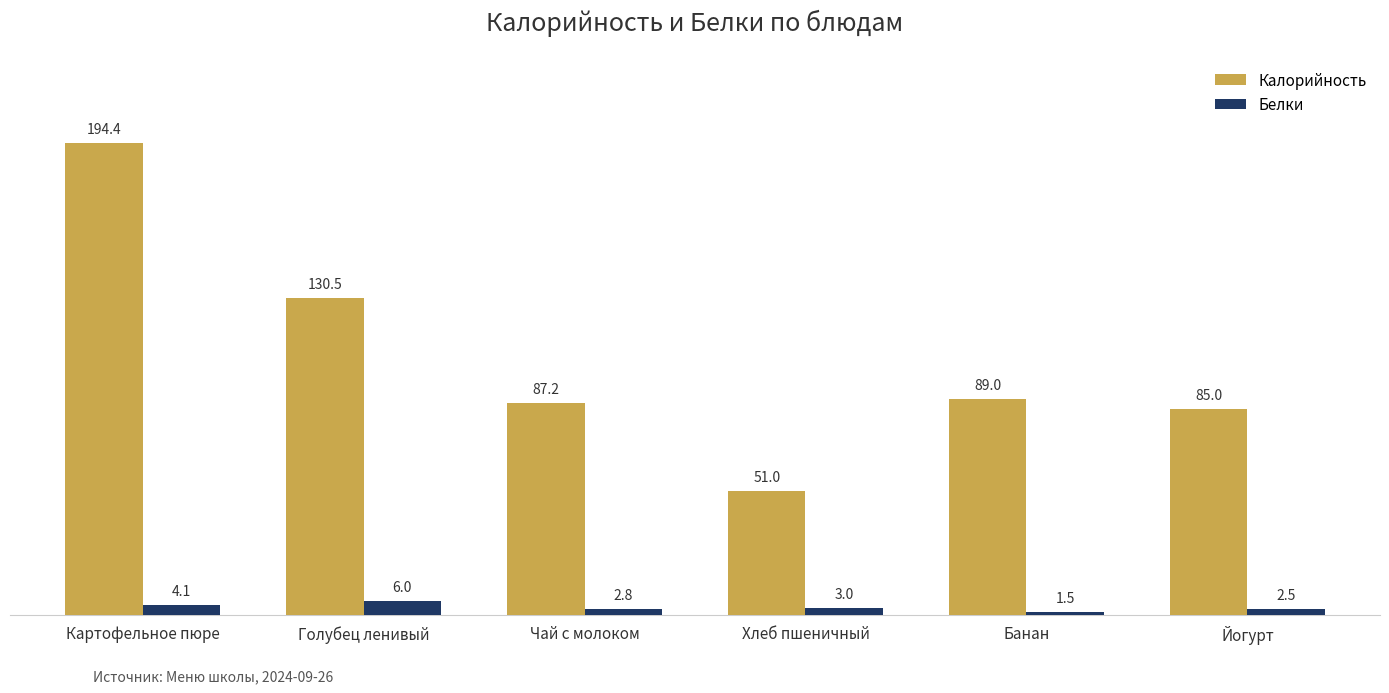

What is the label of the 2nd bar from the left?

Голубец ленивый